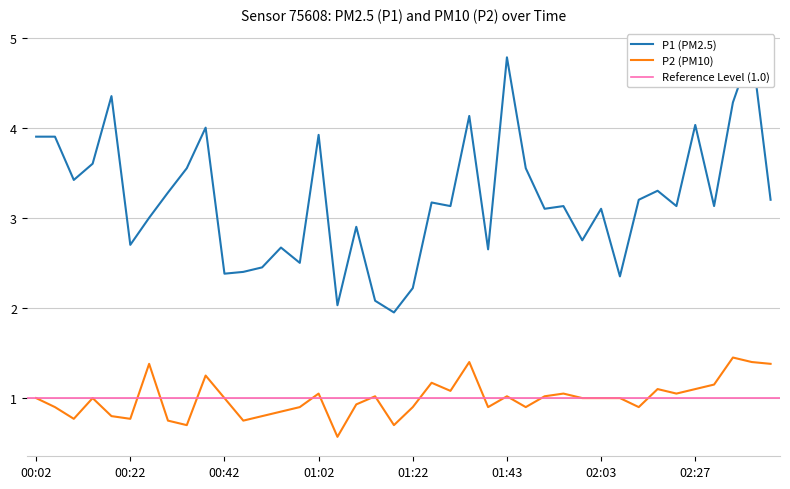

What is the label of the 38th point from the right?

00:10